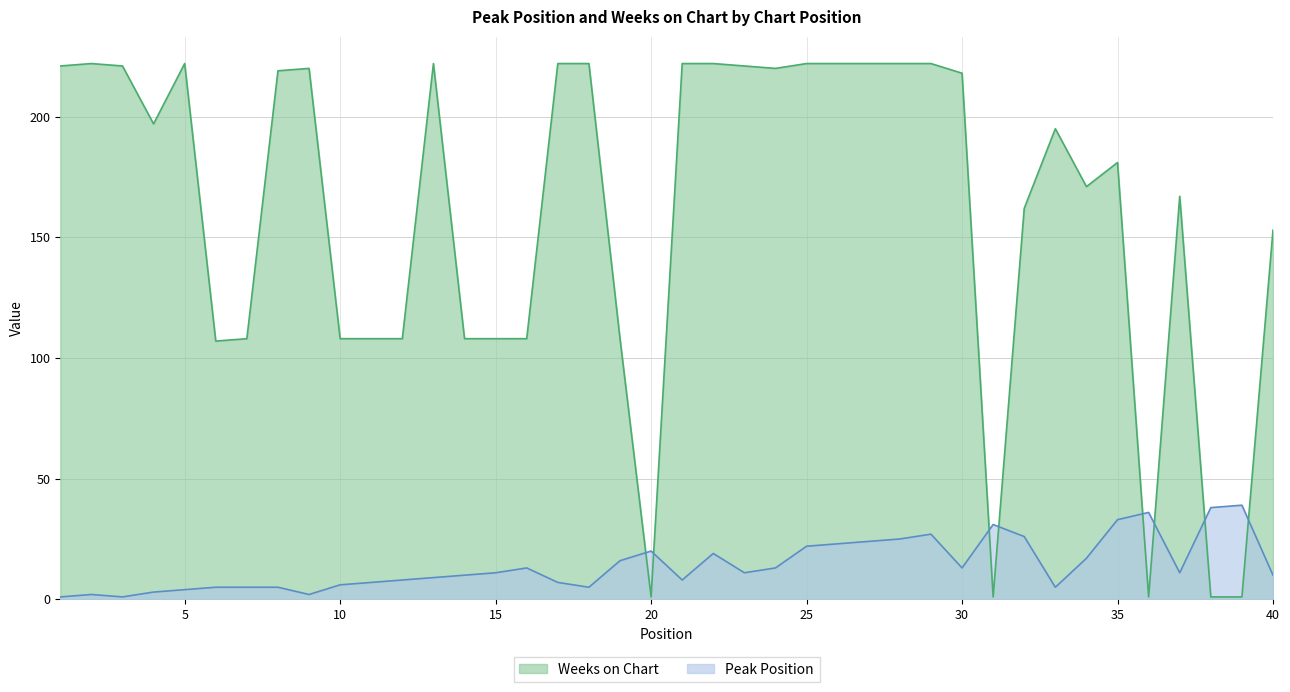

The value of Weeks on Chart at 12 is 108. True or false?

True